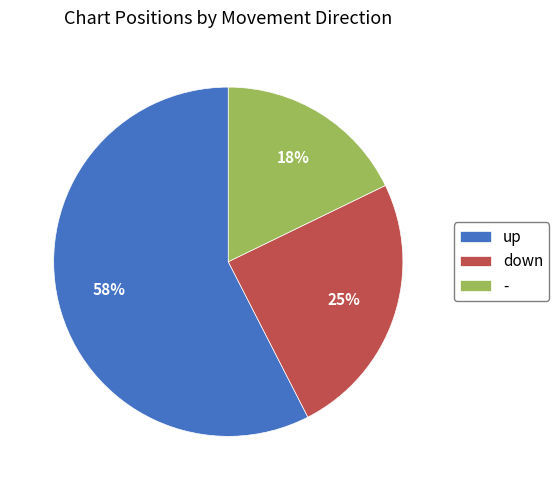

To the nearest percent, what percentage of the pie is down?

25%